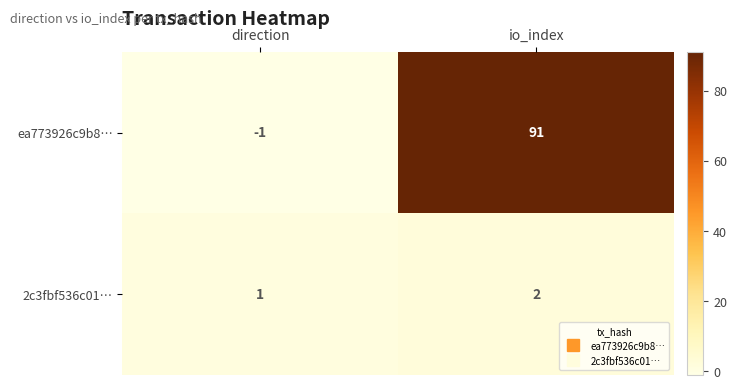

The value of 2c3fbf536c01… at io_index is 2. True or false?

True